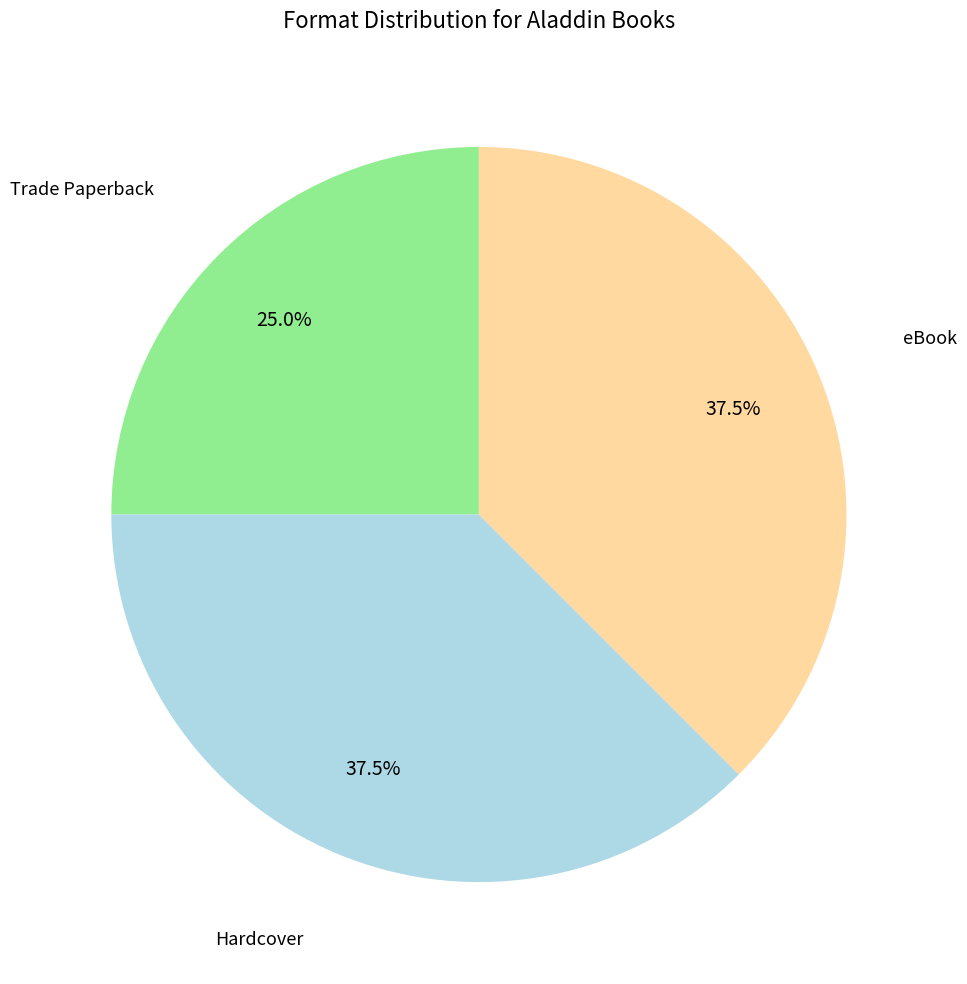

Is there any slice that represents more than half of the pie?

No